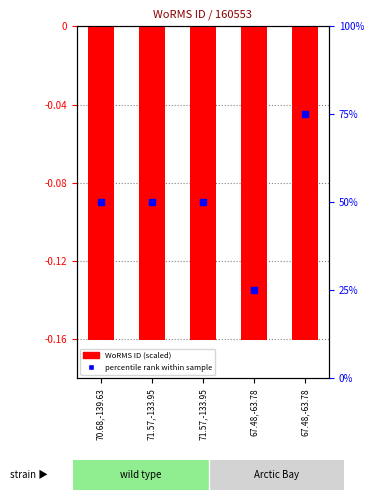

What is the total value across all series at 71.57,-133.95?

-110.6